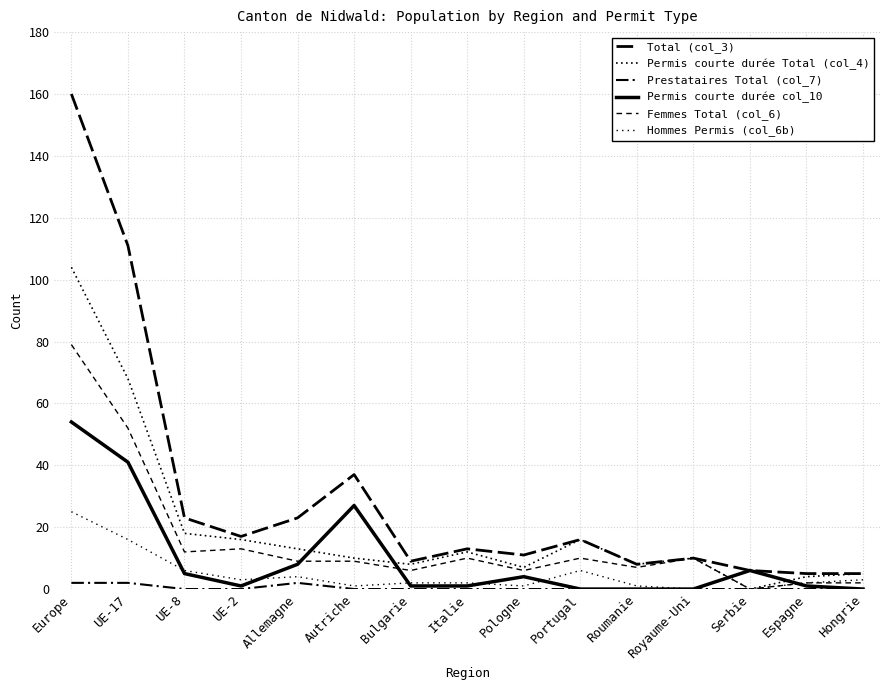

Does the chart have visible grid lines?

Yes